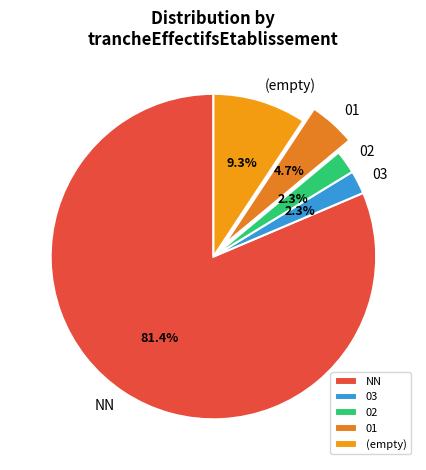

How many slices are in this pie chart?

5